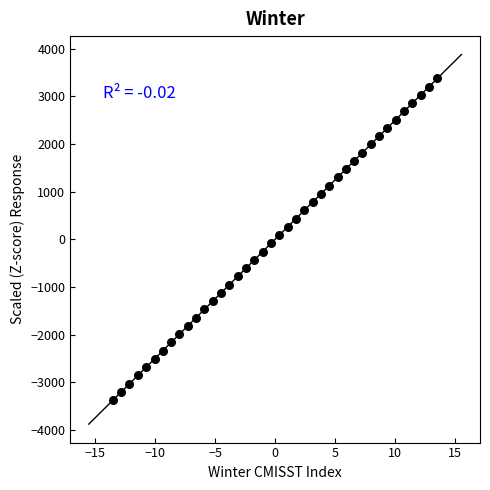

What is the range of X values (max minus min)?

27.0